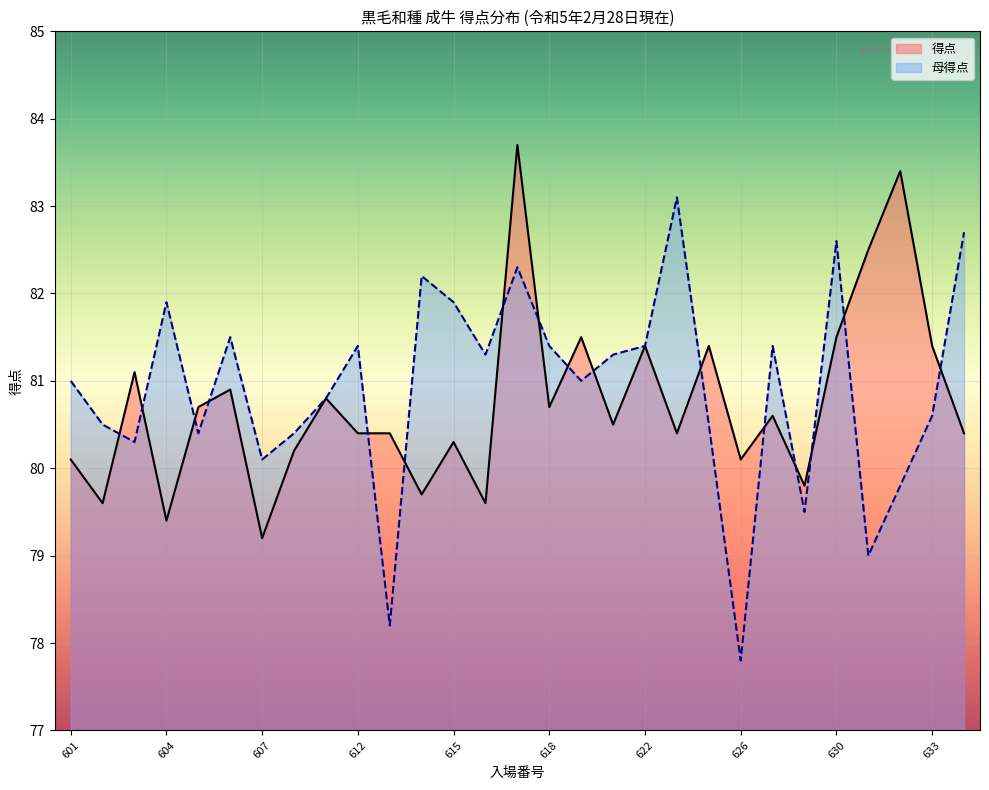

What is the difference between the second highest and second lowest values in the 得点_line series?

4.0